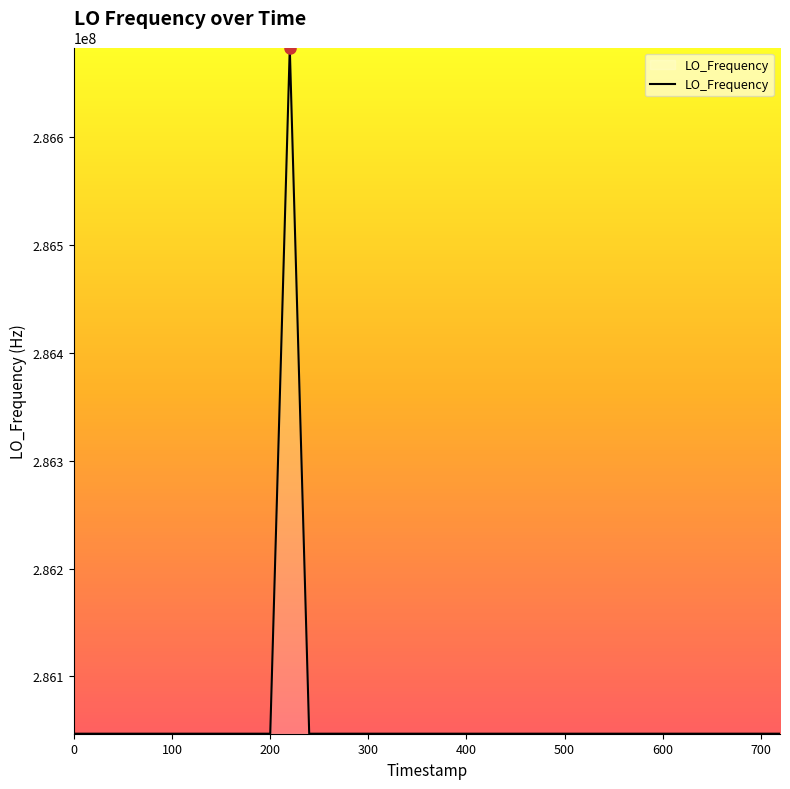

What is the maximum value shown in the chart?

286682702.9